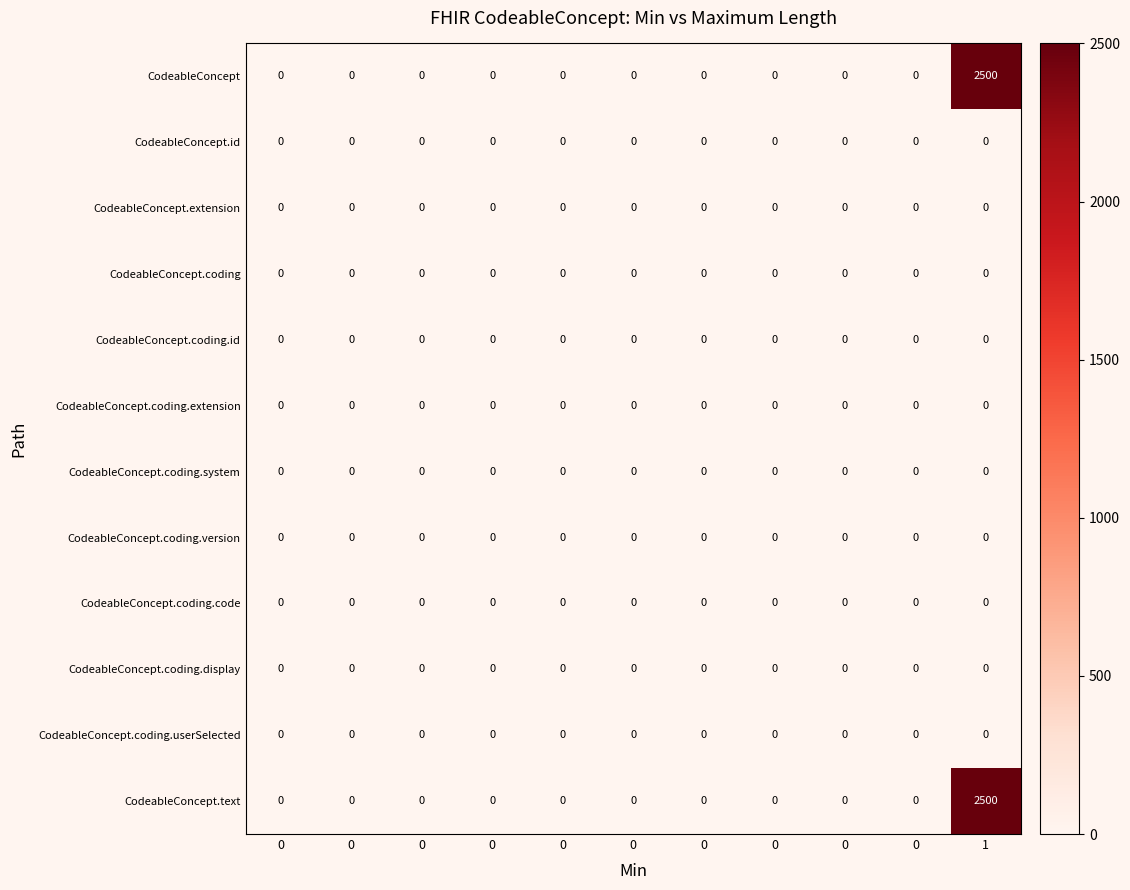

Reading left to right, transcribe all the data shown in this chart.

CodeableConcept: 0=0	0=0	0=0	0=0	0=0	0=0	0=0	0=0	0=0	0=0	1=2500
CodeableConcept.id: 0=0	0=0	0=0	0=0	0=0	0=0	0=0	0=0	0=0	0=0	1=0
CodeableConcept.extension: 0=0	0=0	0=0	0=0	0=0	0=0	0=0	0=0	0=0	0=0	1=0
CodeableConcept.coding: 0=0	0=0	0=0	0=0	0=0	0=0	0=0	0=0	0=0	0=0	1=0
CodeableConcept.coding.id: 0=0	0=0	0=0	0=0	0=0	0=0	0=0	0=0	0=0	0=0	1=0
CodeableConcept.coding.extension: 0=0	0=0	0=0	0=0	0=0	0=0	0=0	0=0	0=0	0=0	1=0
CodeableConcept.coding.system: 0=0	0=0	0=0	0=0	0=0	0=0	0=0	0=0	0=0	0=0	1=0
CodeableConcept.coding.version: 0=0	0=0	0=0	0=0	0=0	0=0	0=0	0=0	0=0	0=0	1=0
CodeableConcept.coding.code: 0=0	0=0	0=0	0=0	0=0	0=0	0=0	0=0	0=0	0=0	1=0
CodeableConcept.coding.display: 0=0	0=0	0=0	0=0	0=0	0=0	0=0	0=0	0=0	0=0	1=0
CodeableConcept.coding.userSelected: 0=0	0=0	0=0	0=0	0=0	0=0	0=0	0=0	0=0	0=0	1=0
CodeableConcept.text: 0=0	0=0	0=0	0=0	0=0	0=0	0=0	0=0	0=0	0=0	1=2500